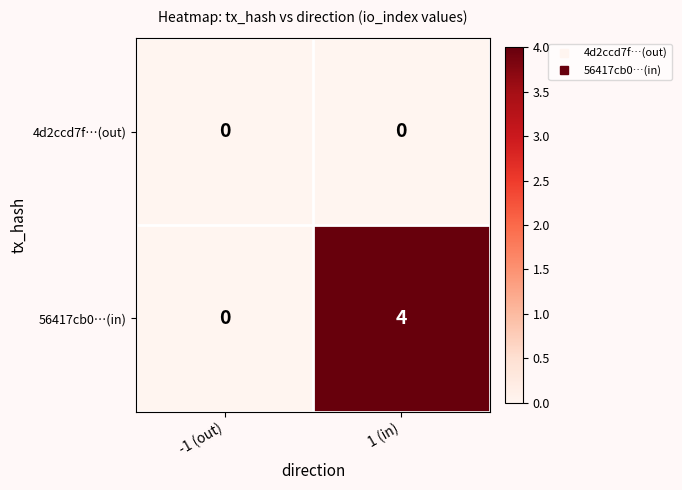

Reading left to right, list all the values displayed in this chart.

4d2ccd7f…(out): 0	0
56417cb0…(in): 0	4